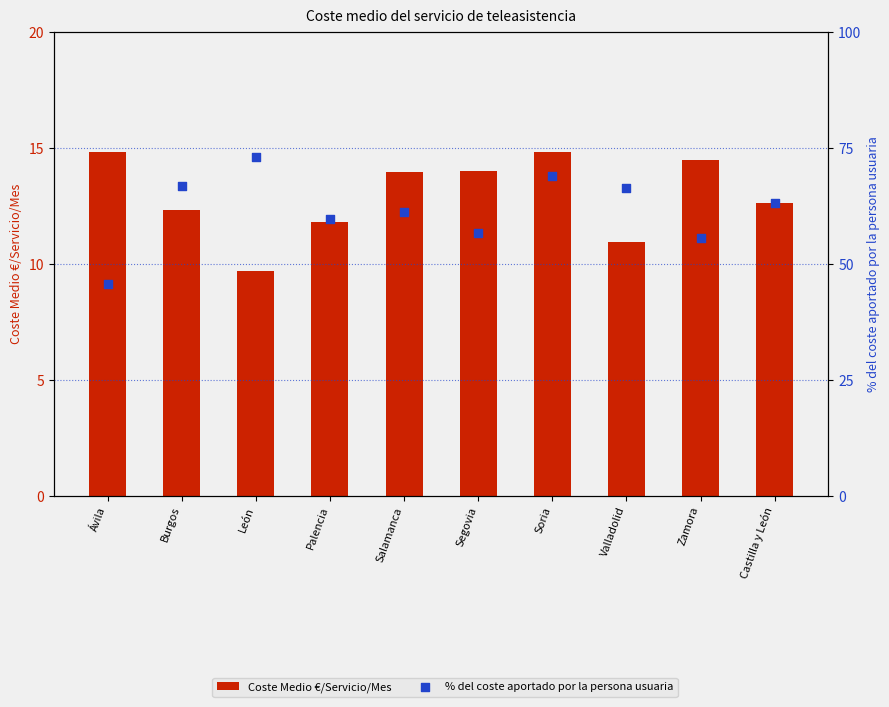

Which series has the largest total across all categories?

% del coste aportado por la persona usuaria